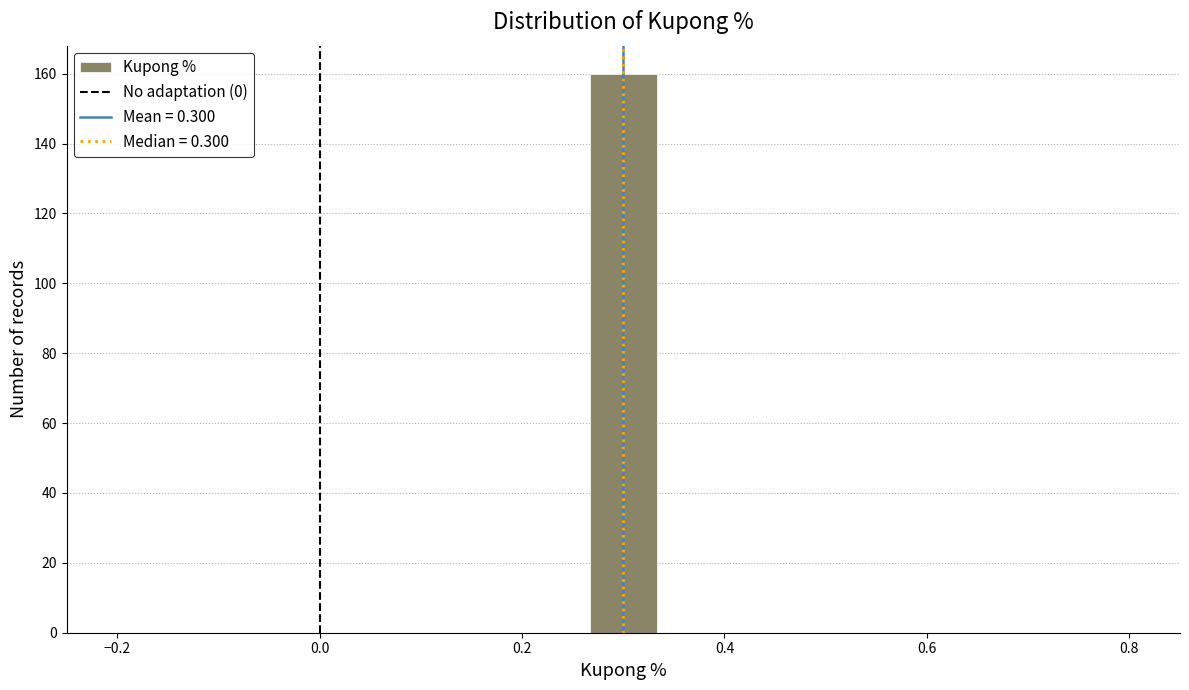

Read against the x-axis, roughly where is the centre of the tallest bar?

0.30